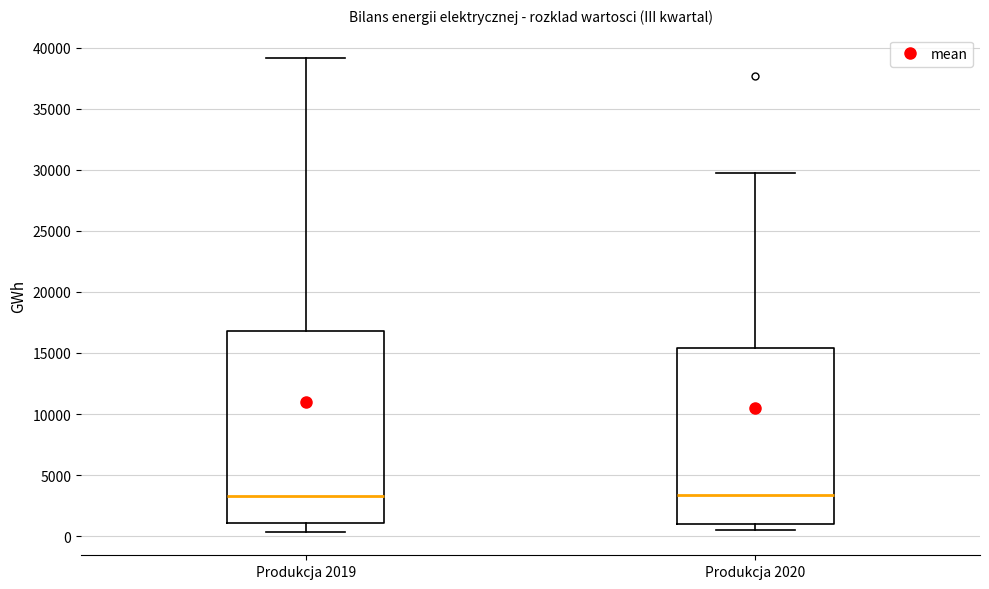

Comparing the boxes themselves (not the whiskers), which one is the tallest?

Produkcja 2019